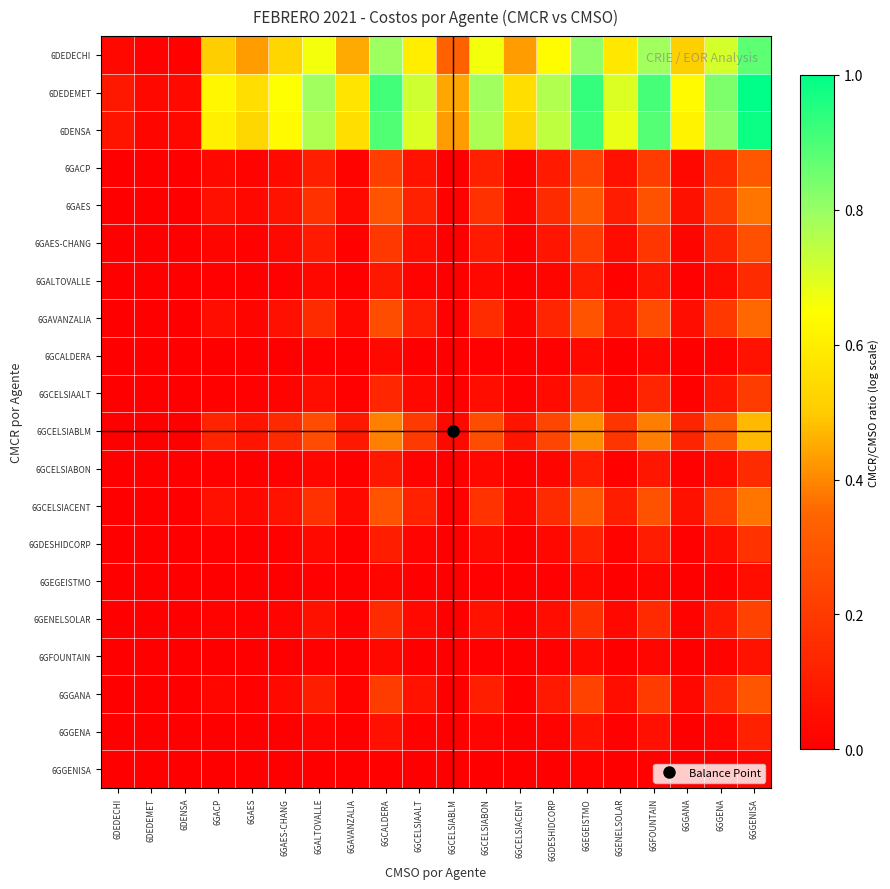

Reading left to right, what are all the values shown in this chart?

6DEDECHI: 6DEDECHI=0.0	6DEDEMET=0.0	6DENSA=0.0	6GACP=0.5	6GAES=0.4	6GAES-CHANG=0.5	6GALTOVALLE=0.7	6GAVANZALIA=0.5	6GCALDERA=0.8	6GCELSIAALT=0.6	6GCELSIABLM=0.3	6GCELSIABON=0.7	6GCELSIACENT=0.4	6GDESHIDCORP=0.6	6GEGEISTMO=0.8	6GENELSOLAR=0.6	6GFOUNTAIN=0.8	6GGANA=0.5	6GGENA=0.7	6GGENISA=0.9
6DEDEMET: 6DEDECHI=0.1	6DEDEMET=0.0	6DENSA=0.0	6GACP=0.6	6GAES=0.6	6GAES-CHANG=0.7	6GALTOVALLE=0.8	6GAVANZALIA=0.6	6GCALDERA=0.9	6GCELSIAALT=0.7	6GCELSIABLM=0.4	6GCELSIABON=0.8	6GCELSIACENT=0.6	6GDESHIDCORP=0.8	6GEGEISTMO=0.9	6GENELSOLAR=0.7	6GFOUNTAIN=0.9	6GGANA=0.6	6GGENA=0.8	6GGENISA=1.0
6DENSA: 6DEDECHI=0.1	6DEDEMET=0.0	6DENSA=0.0	6GACP=0.6	6GAES=0.5	6GAES-CHANG=0.6	6GALTOVALLE=0.8	6GAVANZALIA=0.6	6GCALDERA=0.9	6GCELSIAALT=0.7	6GCELSIABLM=0.4	6GCELSIABON=0.8	6GCELSIACENT=0.5	6GDESHIDCORP=0.7	6GEGEISTMO=0.9	6GENELSOLAR=0.7	6GFOUNTAIN=0.9	6GGANA=0.6	6GGENA=0.8	6GGENISA=1.0
6GACP: 6DEDECHI=0.0	6DEDEMET=0.0	6DENSA=0.0	6GACP=0.0	6GAES=0.0	6GAES-CHANG=0.0	6GALTOVALLE=0.1	6GAVANZALIA=0.0	6GCALDERA=0.2	6GCELSIAALT=0.1	6GCELSIABLM=0.0	6GCELSIABON=0.1	6GCELSIACENT=0.0	6GDESHIDCORP=0.1	6GEGEISTMO=0.2	6GENELSOLAR=0.1	6GFOUNTAIN=0.2	6GGANA=0.0	6GGENA=0.1	6GGENISA=0.3
6GAES: 6DEDECHI=0.0	6DEDEMET=0.0	6DENSA=0.0	6GACP=0.1	6GAES=0.0	6GAES-CHANG=0.1	6GALTOVALLE=0.2	6GAVANZALIA=0.0	6GCALDERA=0.3	6GCELSIAALT=0.1	6GCELSIABLM=0.0	6GCELSIABON=0.2	6GCELSIACENT=0.0	6GDESHIDCORP=0.1	6GEGEISTMO=0.3	6GENELSOLAR=0.1	6GFOUNTAIN=0.3	6GGANA=0.1	6GGENA=0.2	6GGENISA=0.4
6GAES-CHANG: 6DEDECHI=0.0	6DEDEMET=0.0	6DENSA=0.0	6GACP=0.0	6GAES=0.0	6GAES-CHANG=0.0	6GALTOVALLE=0.1	6GAVANZALIA=0.0	6GCALDERA=0.2	6GCELSIAALT=0.1	6GCELSIABLM=0.0	6GCELSIABON=0.1	6GCELSIACENT=0.0	6GDESHIDCORP=0.1	6GEGEISTMO=0.2	6GENELSOLAR=0.0	6GFOUNTAIN=0.2	6GGANA=0.0	6GGENA=0.1	6GGENISA=0.3
6GALTOVALLE: 6DEDECHI=0.0	6DEDEMET=0.0	6DENSA=0.0	6GACP=0.0	6GAES=0.0	6GAES-CHANG=0.0	6GALTOVALLE=0.0	6GAVANZALIA=0.0	6GCALDERA=0.1	6GCELSIAALT=0.0	6GCELSIABLM=0.0	6GCELSIABON=0.0	6GCELSIACENT=0.0	6GDESHIDCORP=0.0	6GEGEISTMO=0.1	6GENELSOLAR=0.0	6GFOUNTAIN=0.1	6GGANA=0.0	6GGENA=0.0	6GGENISA=0.2
6GAVANZALIA: 6DEDECHI=0.0	6DEDEMET=0.0	6DENSA=0.0	6GACP=0.0	6GAES=0.0	6GAES-CHANG=0.1	6GALTOVALLE=0.2	6GAVANZALIA=0.0	6GCALDERA=0.3	6GCELSIAALT=0.1	6GCELSIABLM=0.0	6GCELSIABON=0.2	6GCELSIACENT=0.0	6GDESHIDCORP=0.1	6GEGEISTMO=0.3	6GENELSOLAR=0.1	6GFOUNTAIN=0.3	6GGANA=0.0	6GGENA=0.2	6GGENISA=0.4
6GCALDERA: 6DEDECHI=0.0	6DEDEMET=0.0	6DENSA=0.0	6GACP=0.0	6GAES=0.0	6GAES-CHANG=0.0	6GALTOVALLE=0.0	6GAVANZALIA=0.0	6GCALDERA=0.0	6GCELSIAALT=0.0	6GCELSIABLM=0.0	6GCELSIABON=0.0	6GCELSIACENT=0.0	6GDESHIDCORP=0.0	6GEGEISTMO=0.0	6GENELSOLAR=0.0	6GFOUNTAIN=0.0	6GGANA=0.0	6GGENA=0.0	6GGENISA=0.1
6GCELSIAALT: 6DEDECHI=0.0	6DEDEMET=0.0	6DENSA=0.0	6GACP=0.0	6GAES=0.0	6GAES-CHANG=0.0	6GALTOVALLE=0.1	6GAVANZALIA=0.0	6GCALDERA=0.1	6GCELSIAALT=0.0	6GCELSIABLM=0.0	6GCELSIABON=0.1	6GCELSIACENT=0.0	6GDESHIDCORP=0.0	6GEGEISTMO=0.2	6GENELSOLAR=0.0	6GFOUNTAIN=0.1	6GGANA=0.0	6GGENA=0.1	6GGENISA=0.2
6GCELSIABLM: 6DEDECHI=0.0	6DEDEMET=0.0	6DENSA=0.0	6GACP=0.1	6GAES=0.1	6GAES-CHANG=0.1	6GALTOVALLE=0.3	6GAVANZALIA=0.1	6GCALDERA=0.4	6GCELSIAALT=0.2	6GCELSIABLM=0.0	6GCELSIABON=0.3	6GCELSIACENT=0.1	6GDESHIDCORP=0.2	6GEGEISTMO=0.4	6GENELSOLAR=0.2	6GFOUNTAIN=0.4	6GGANA=0.1	6GGENA=0.3	6GGENISA=0.5
6GCELSIABON: 6DEDECHI=0.0	6DEDEMET=0.0	6DENSA=0.0	6GACP=0.0	6GAES=0.0	6GAES-CHANG=0.0	6GALTOVALLE=0.0	6GAVANZALIA=0.0	6GCALDERA=0.1	6GCELSIAALT=0.0	6GCELSIABLM=0.0	6GCELSIABON=0.0	6GCELSIACENT=0.0	6GDESHIDCORP=0.0	6GEGEISTMO=0.1	6GENELSOLAR=0.0	6GFOUNTAIN=0.1	6GGANA=0.0	6GGENA=0.0	6GGENISA=0.1
6GCELSIACENT: 6DEDECHI=0.0	6DEDEMET=0.0	6DENSA=0.0	6GACP=0.1	6GAES=0.0	6GAES-CHANG=0.1	6GALTOVALLE=0.2	6GAVANZALIA=0.0	6GCALDERA=0.3	6GCELSIAALT=0.1	6GCELSIABLM=0.0	6GCELSIABON=0.2	6GCELSIACENT=0.0	6GDESHIDCORP=0.2	6GEGEISTMO=0.3	6GENELSOLAR=0.1	6GFOUNTAIN=0.3	6GGANA=0.1	6GGENA=0.2	6GGENISA=0.4
6GDESHIDCORP: 6DEDECHI=0.0	6DEDEMET=0.0	6DENSA=0.0	6GACP=0.0	6GAES=0.0	6GAES-CHANG=0.0	6GALTOVALLE=0.0	6GAVANZALIA=0.0	6GCALDERA=0.1	6GCELSIAALT=0.0	6GCELSIABLM=0.0	6GCELSIABON=0.0	6GCELSIACENT=0.0	6GDESHIDCORP=0.0	6GEGEISTMO=0.1	6GENELSOLAR=0.0	6GFOUNTAIN=0.1	6GGANA=0.0	6GGENA=0.1	6GGENISA=0.2
6GEGEISTMO: 6DEDECHI=0.0	6DEDEMET=0.0	6DENSA=0.0	6GACP=0.0	6GAES=0.0	6GAES-CHANG=0.0	6GALTOVALLE=0.0	6GAVANZALIA=0.0	6GCALDERA=0.0	6GCELSIAALT=0.0	6GCELSIABLM=0.0	6GCELSIABON=0.0	6GCELSIACENT=0.0	6GDESHIDCORP=0.0	6GEGEISTMO=0.0	6GENELSOLAR=0.0	6GFOUNTAIN=0.0	6GGANA=0.0	6GGENA=0.0	6GGENISA=0.1
6GENELSOLAR: 6DEDECHI=0.0	6DEDEMET=0.0	6DENSA=0.0	6GACP=0.0	6GAES=0.0	6GAES-CHANG=0.0	6GALTOVALLE=0.1	6GAVANZALIA=0.0	6GCALDERA=0.1	6GCELSIAALT=0.0	6GCELSIABLM=0.0	6GCELSIABON=0.1	6GCELSIACENT=0.0	6GDESHIDCORP=0.1	6GEGEISTMO=0.2	6GENELSOLAR=0.0	6GFOUNTAIN=0.1	6GGANA=0.0	6GGENA=0.1	6GGENISA=0.2
6GFOUNTAIN: 6DEDECHI=0.0	6DEDEMET=0.0	6DENSA=0.0	6GACP=0.0	6GAES=0.0	6GAES-CHANG=0.0	6GALTOVALLE=0.0	6GAVANZALIA=0.0	6GCALDERA=0.0	6GCELSIAALT=0.0	6GCELSIABLM=0.0	6GCELSIABON=0.0	6GCELSIACENT=0.0	6GDESHIDCORP=0.0	6GEGEISTMO=0.0	6GENELSOLAR=0.0	6GFOUNTAIN=0.0	6GGANA=0.0	6GGENA=0.0	6GGENISA=0.1
6GGANA: 6DEDECHI=0.0	6DEDEMET=0.0	6DENSA=0.0	6GACP=0.0	6GAES=0.0	6GAES-CHANG=0.0	6GALTOVALLE=0.1	6GAVANZALIA=0.0	6GCALDERA=0.2	6GCELSIAALT=0.1	6GCELSIABLM=0.0	6GCELSIABON=0.1	6GCELSIACENT=0.0	6GDESHIDCORP=0.1	6GEGEISTMO=0.2	6GENELSOLAR=0.1	6GFOUNTAIN=0.2	6GGANA=0.0	6GGENA=0.1	6GGENISA=0.3
6GGENA: 6DEDECHI=0.0	6DEDEMET=0.0	6DENSA=0.0	6GACP=0.0	6GAES=0.0	6GAES-CHANG=0.0	6GALTOVALLE=0.0	6GAVANZALIA=0.0	6GCALDERA=0.1	6GCELSIAALT=0.0	6GCELSIABLM=0.0	6GCELSIABON=0.0	6GCELSIACENT=0.0	6GDESHIDCORP=0.0	6GEGEISTMO=0.1	6GENELSOLAR=0.0	6GFOUNTAIN=0.1	6GGANA=0.0	6GGENA=0.0	6GGENISA=0.1
6GGENISA: 6DEDECHI=0.0	6DEDEMET=0.0	6DENSA=0.0	6GACP=0.0	6GAES=0.0	6GAES-CHANG=0.0	6GALTOVALLE=0.0	6GAVANZALIA=0.0	6GCALDERA=0.0	6GCELSIAALT=0.0	6GCELSIABLM=0.0	6GCELSIABON=0.0	6GCELSIACENT=0.0	6GDESHIDCORP=0.0	6GEGEISTMO=0.0	6GENELSOLAR=0.0	6GFOUNTAIN=0.0	6GGANA=0.0	6GGENA=0.0	6GGENISA=0.0